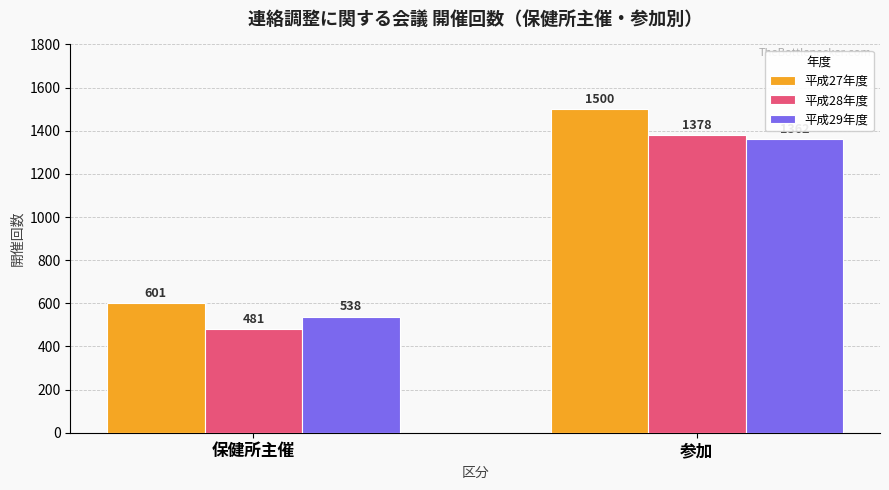

Which category has the lowest value in the 平成28年度 series?

保健所主催